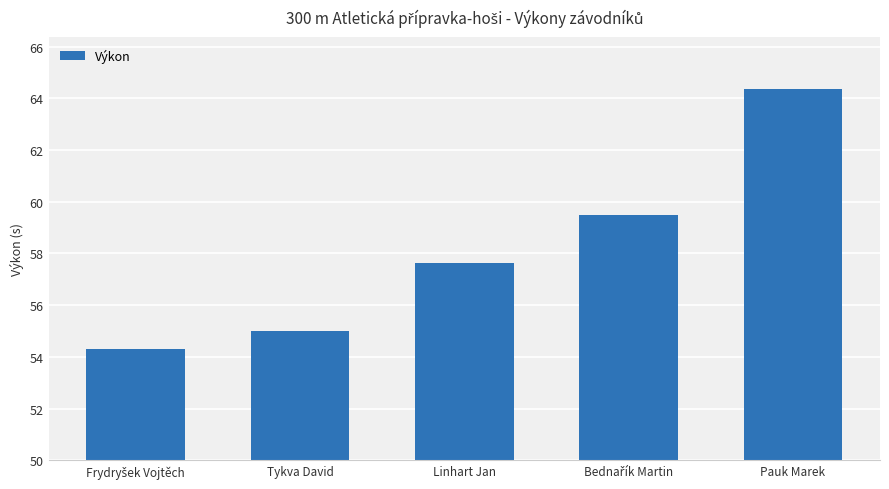

The value at Tykva David is 83.4. True or false?

False